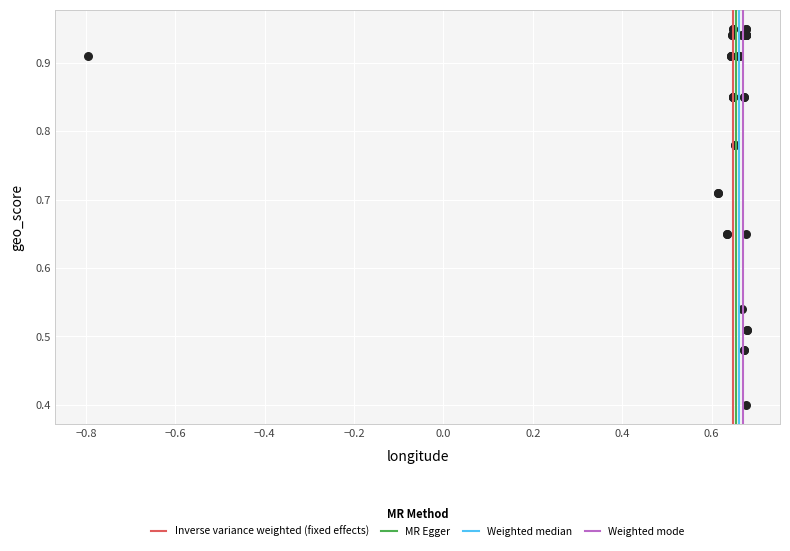

What Y value in the scatter plot is closest to 0?

0.4